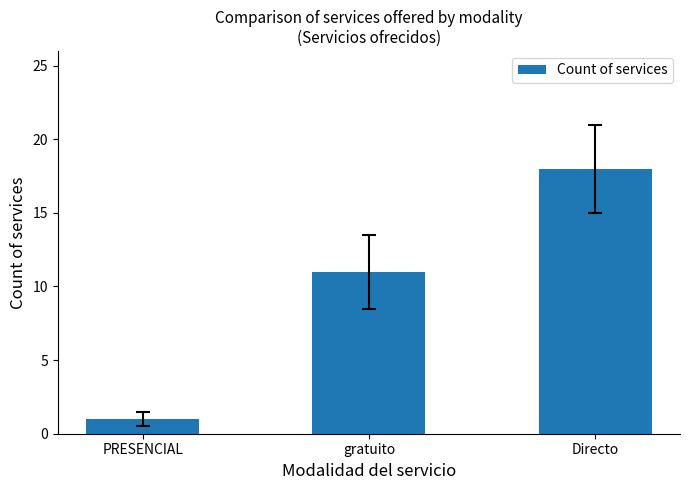

Which category has the highest value across all series?

Directo